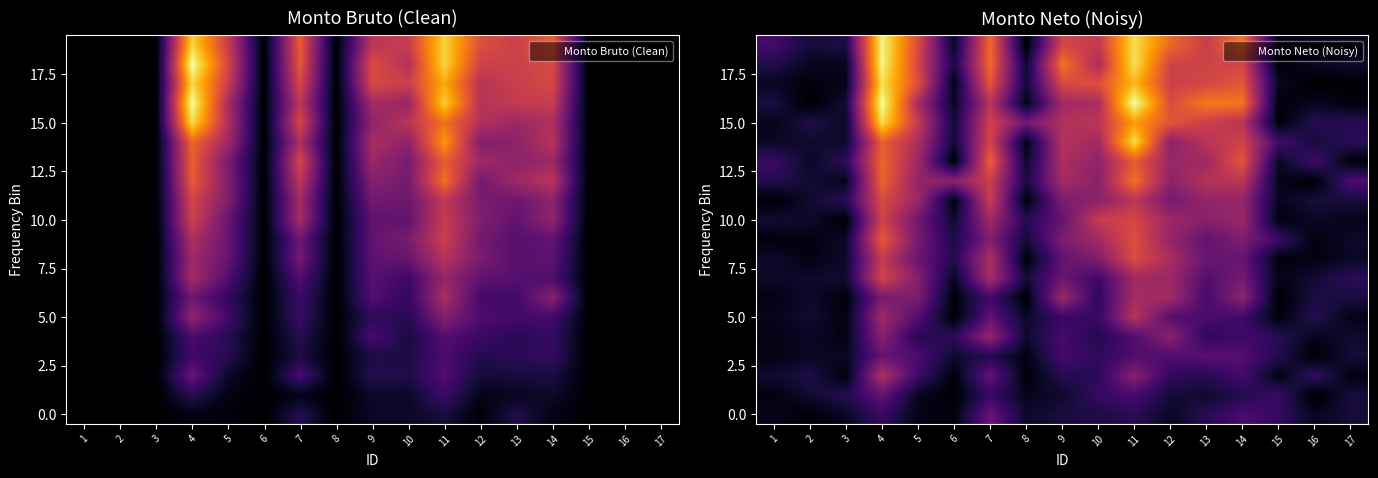

How many categories are shown in the chart?

17